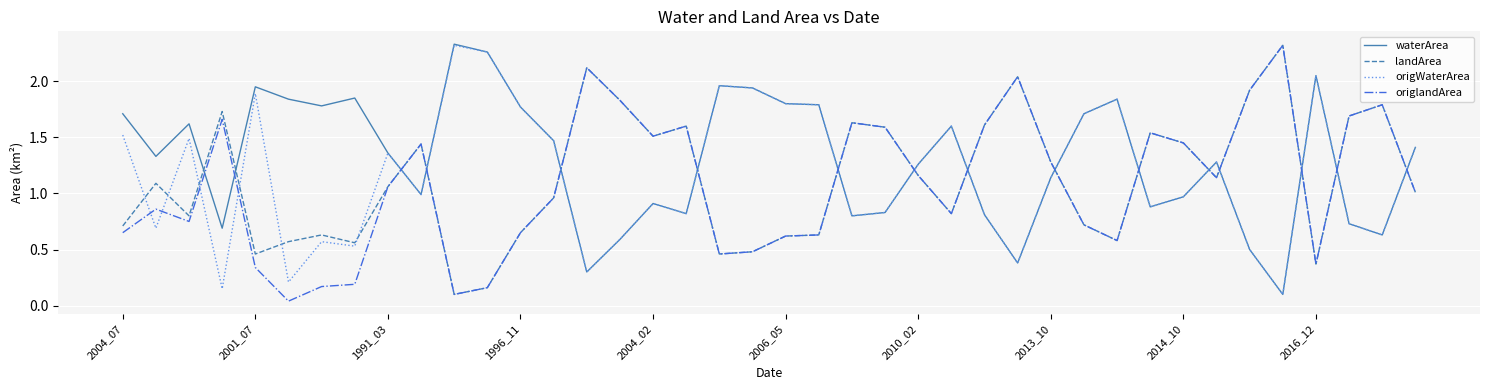

How many intersections are there between landArea and waterArea?

16